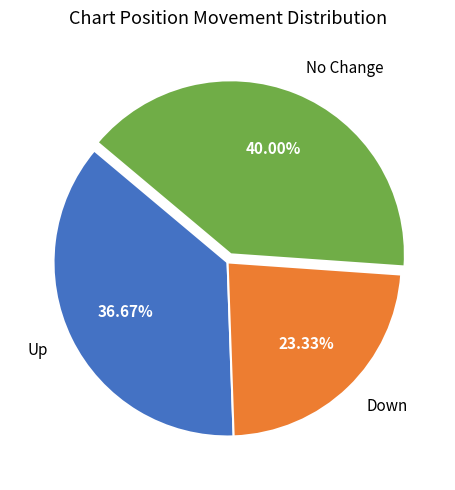

Does any single category account for the majority?

No